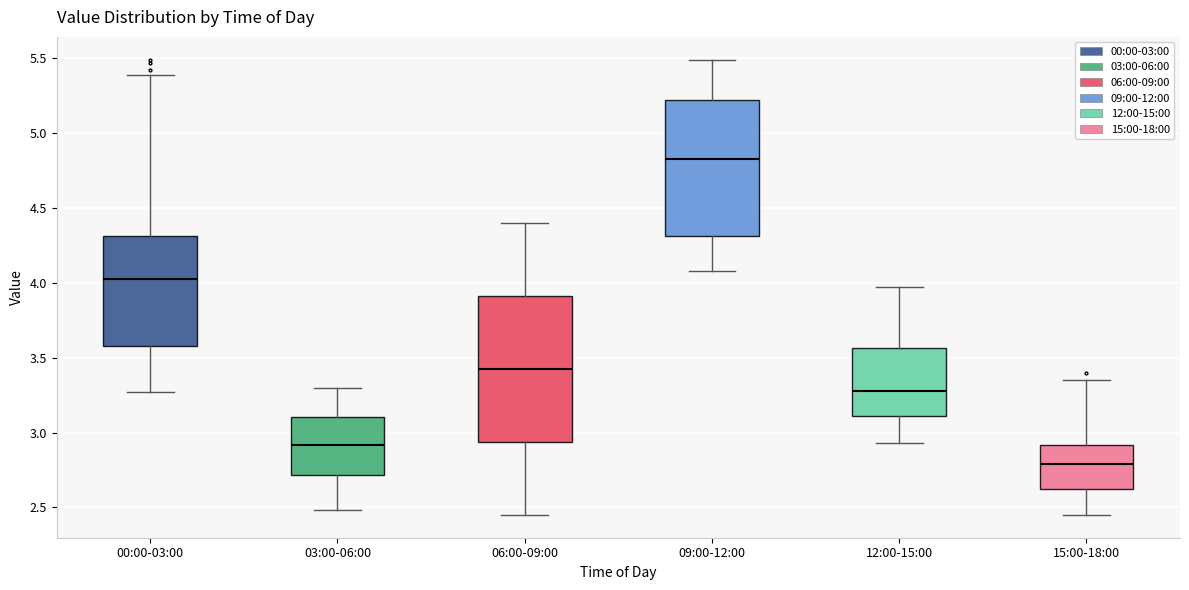

Comparing the boxes themselves (not the whiskers), which one is the tallest?

06:00-09:00